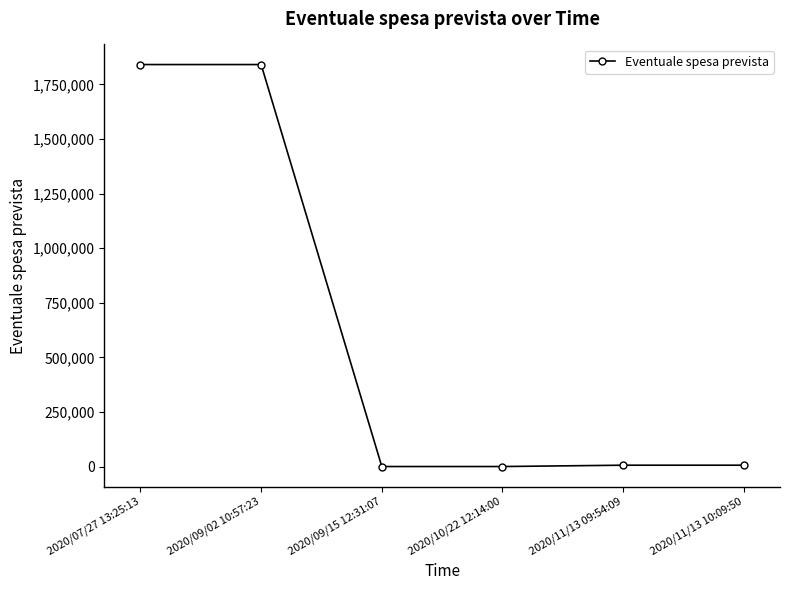

True or false: the data shows -821763 at 2020/09/15 12:31:07.

False